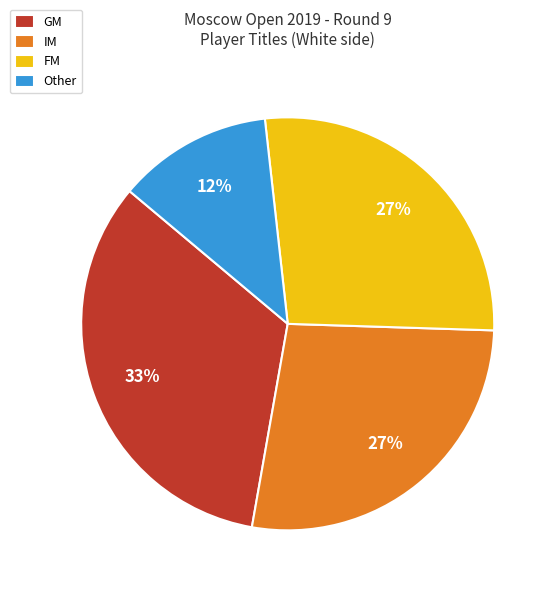

Which has a higher value, Other or FM?

FM